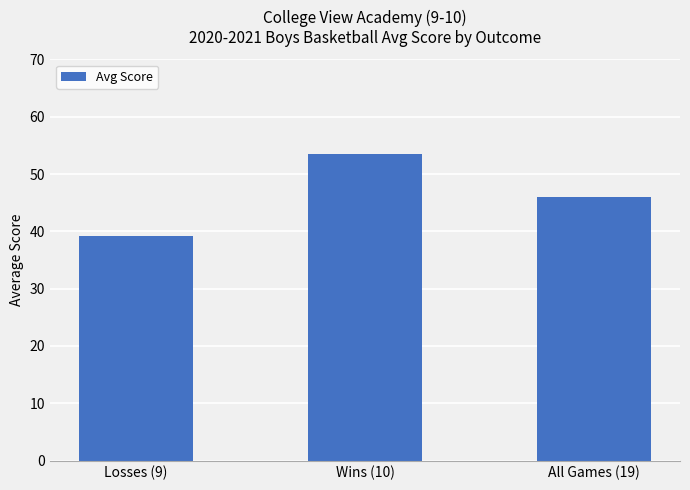

What is the label of the 1st bar from the left?

Losses (9)